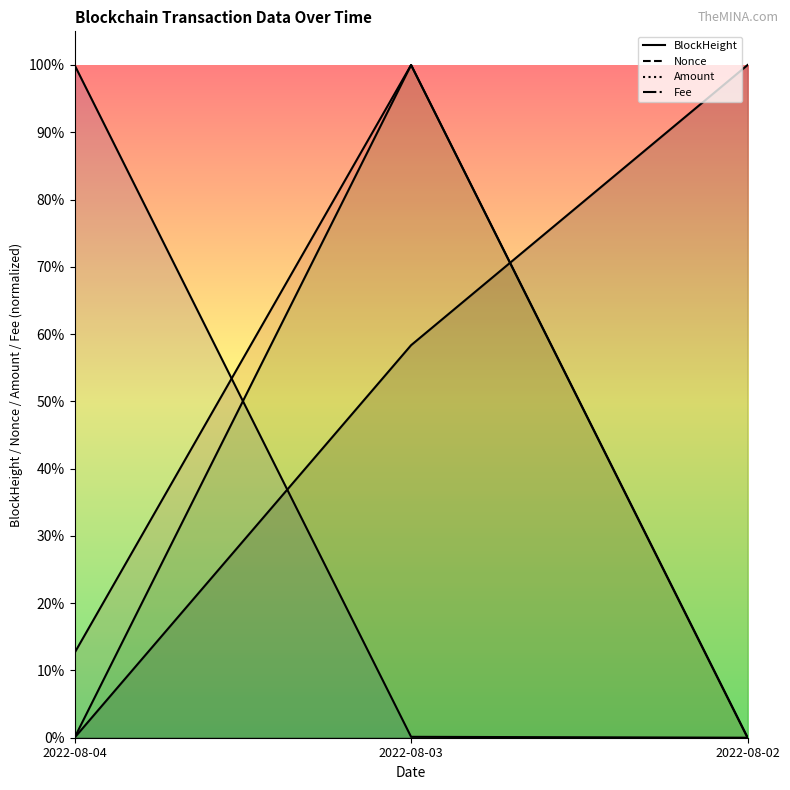

Rank the series at 2022-08-02 from lowest to highest value.

Nonce, Fee, BlockHeight